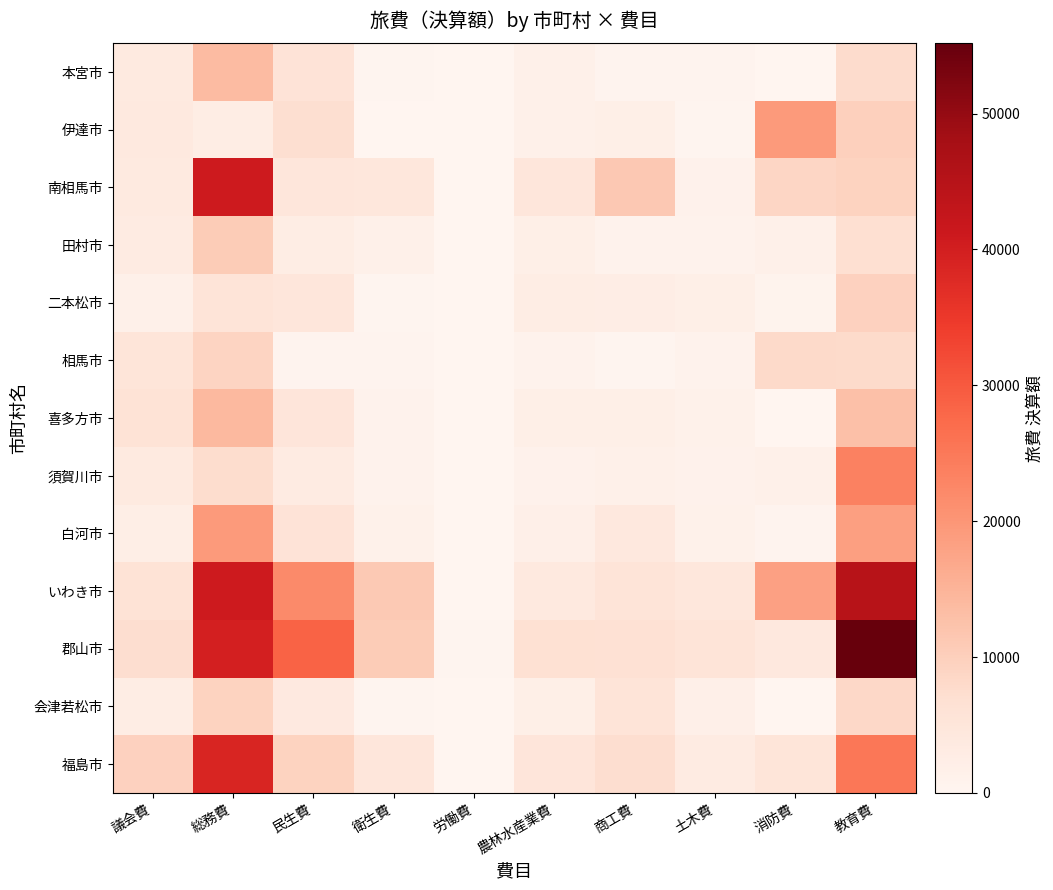

Which has a higher value, 消防費 or 教育費?

教育費